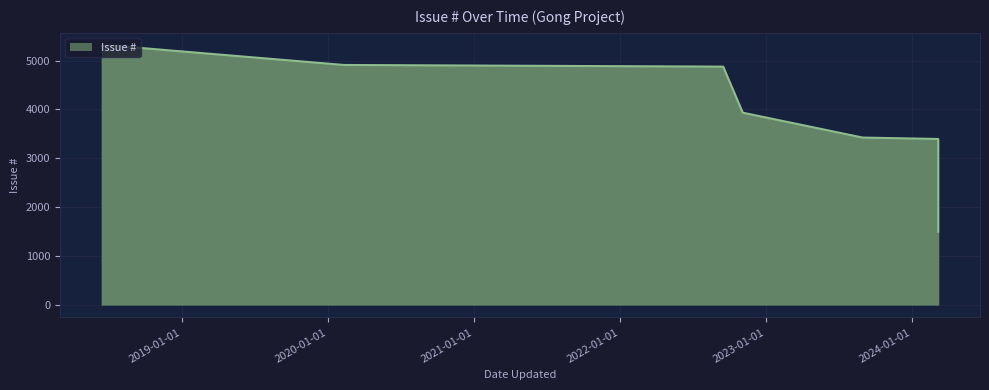

What is the average value?

4080